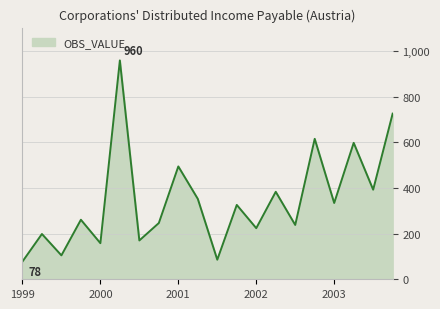

What is the smallest value displayed?

77.6